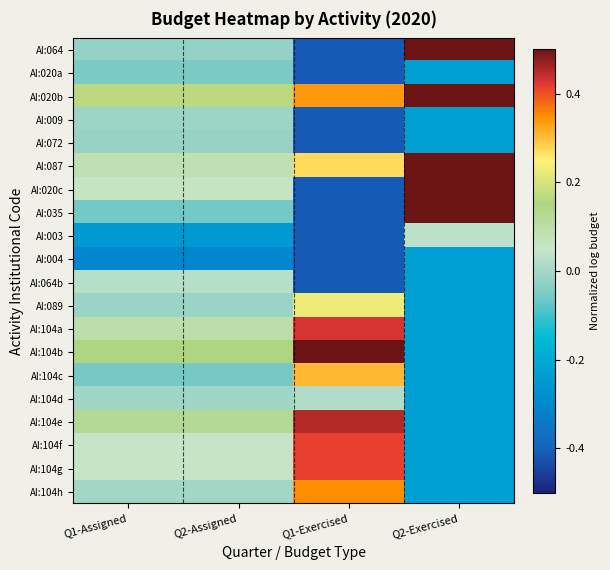

Rank the series at Q1-Exercised from lowest to highest value.

AI:064, AI:020a, AI:009, AI:072, AI:020c, AI:035, AI:003, AI:004, AI:064b, AI:104d, AI:089, AI:087, AI:104c, AI:020b, AI:104h, AI:104f, AI:104g, AI:104a, AI:104e, AI:104b